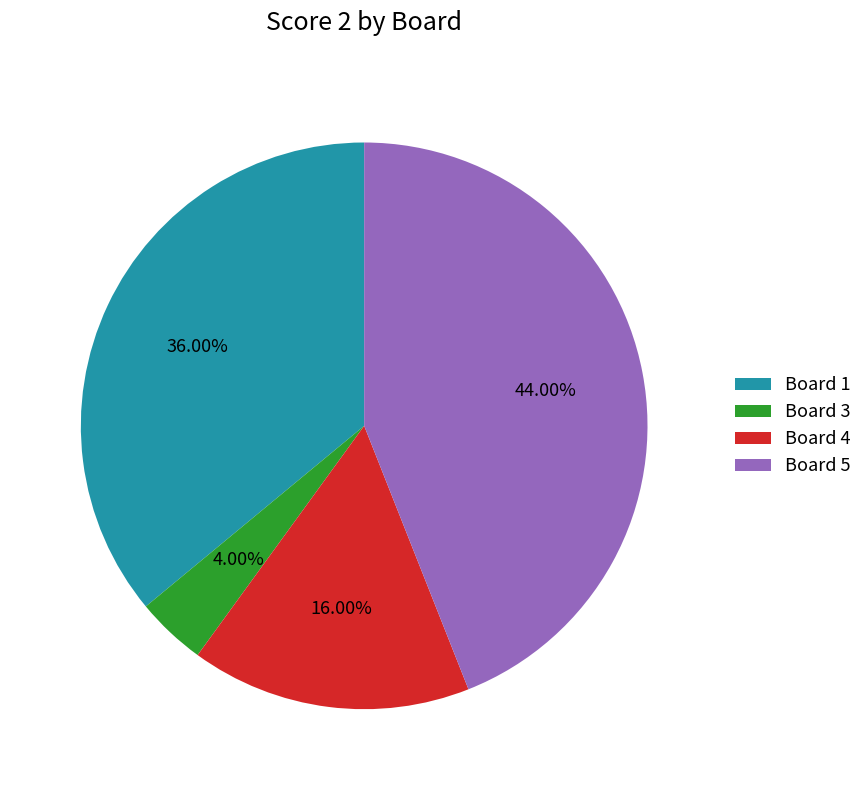

Which slice is the largest?

Board 5